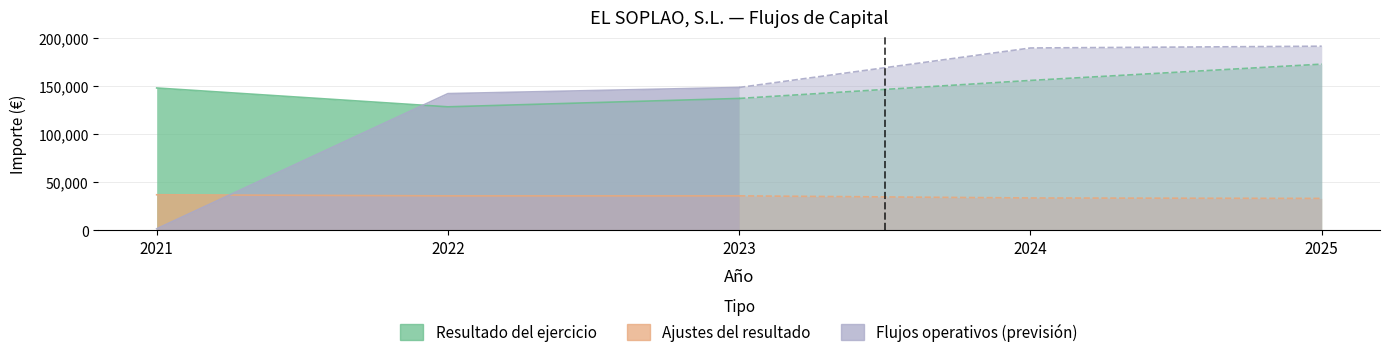

What is the total value across all series at 2023?

321190